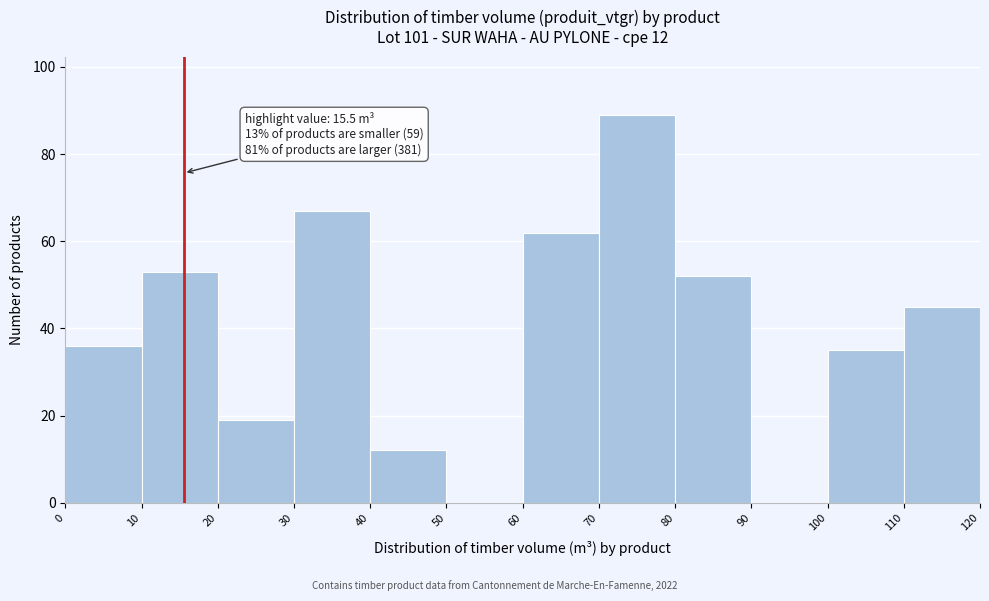

Over which range of the x-axis is the bar tallest?

70 to 80